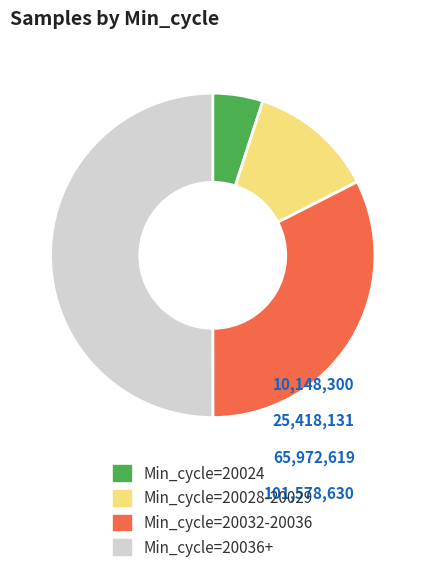

Approximately how many times larger is the value at Min_cycle=20032-20036 compared to Min_cycle=20024?

6.5